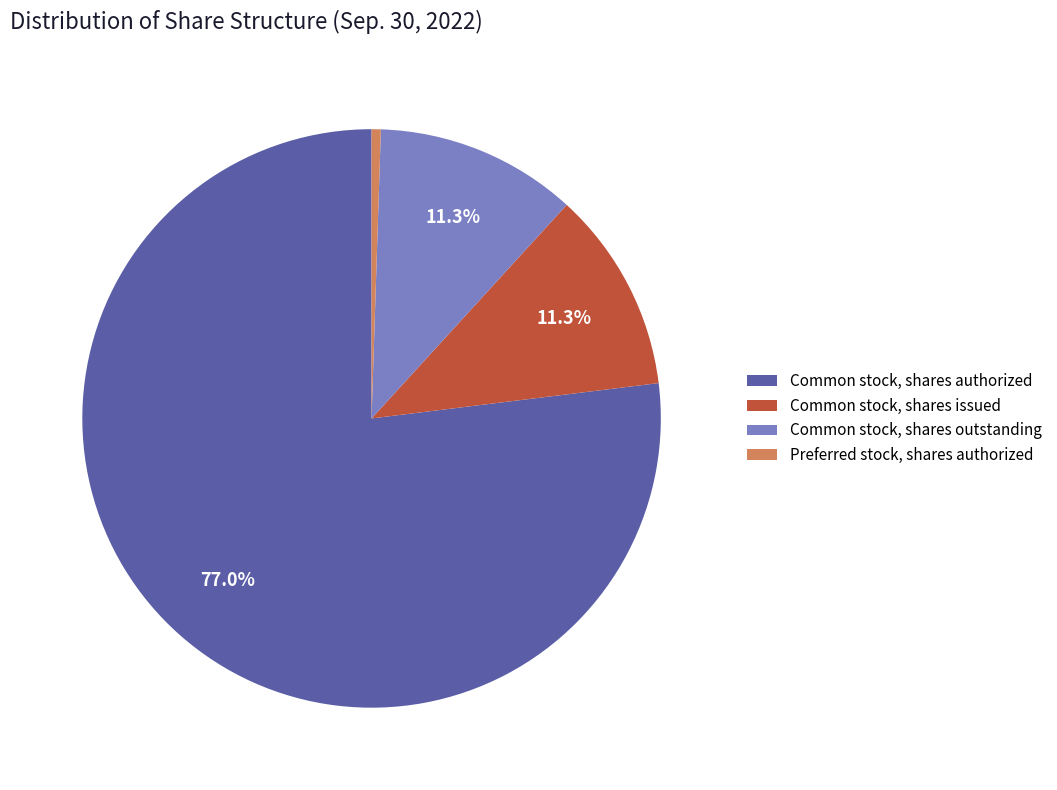

To the nearest percent, what is the combined percentage of Preferred stock, shares authorized and Common stock, shares issued?

12%